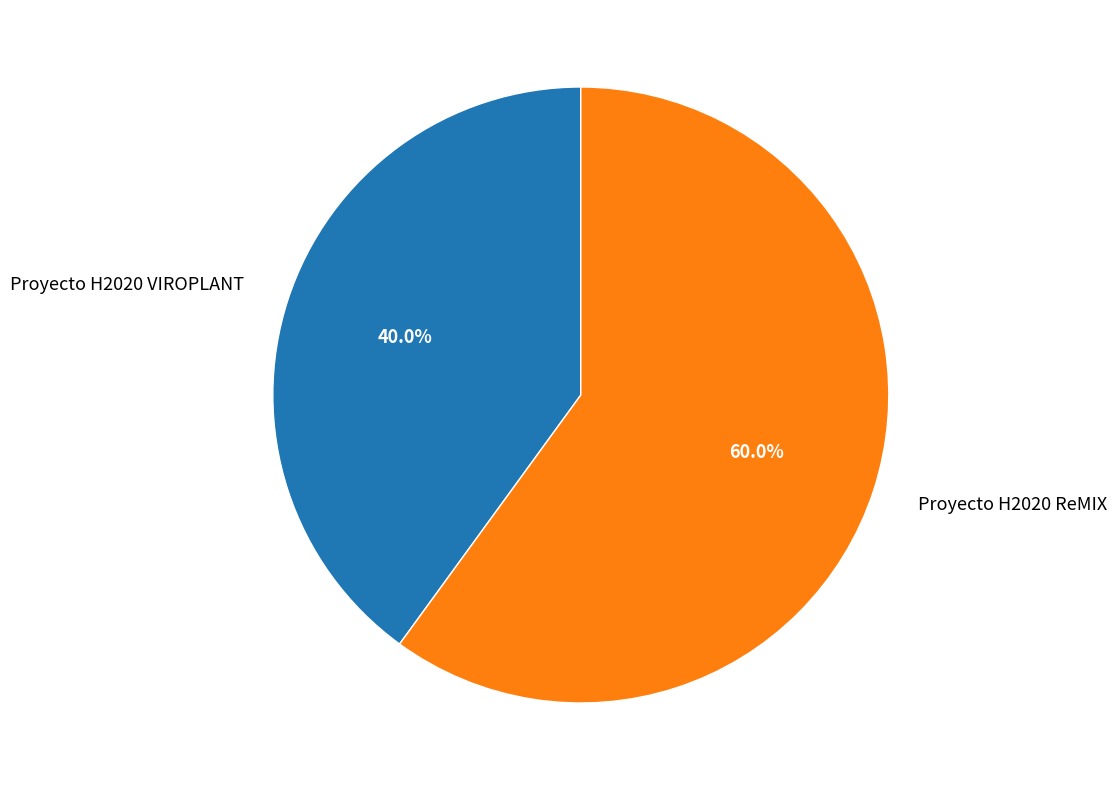

To the nearest percent, what is the average slice percentage?

50%